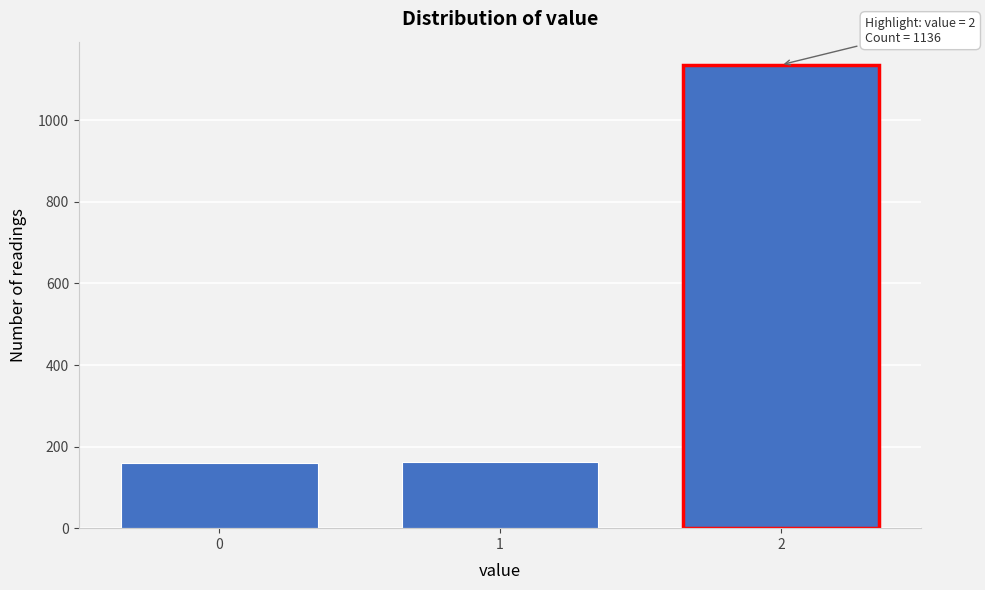

Is it true that the value at 1 is 162?

True